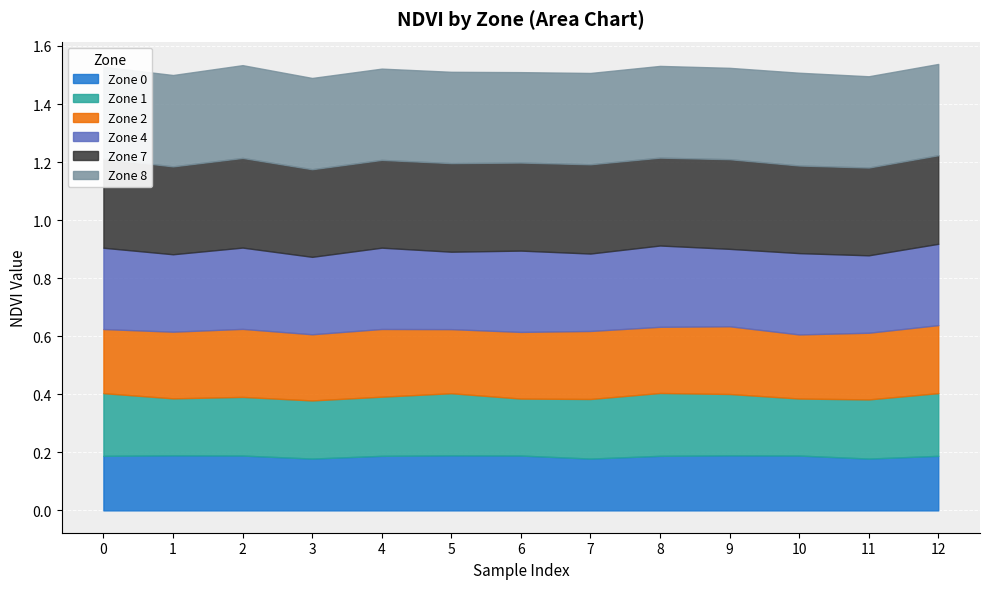

What is the smallest value displayed?

0.2